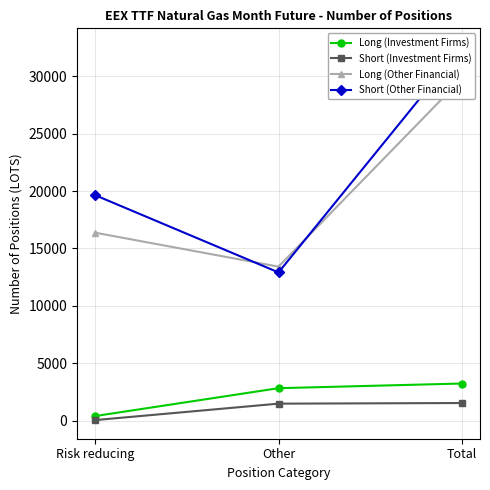

What is the difference between the second highest and minimum values in the Long (Other Financial) series?

2955.5